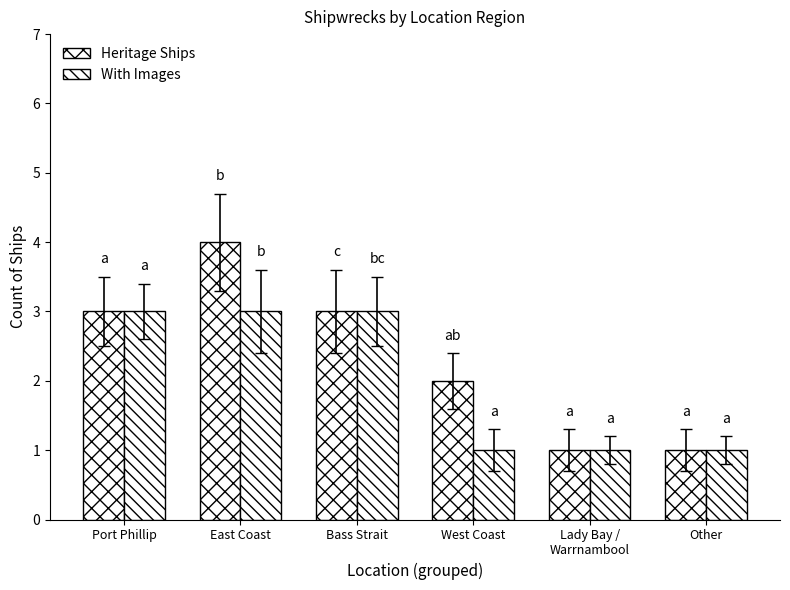

What is the maximum value shown in the chart?

4